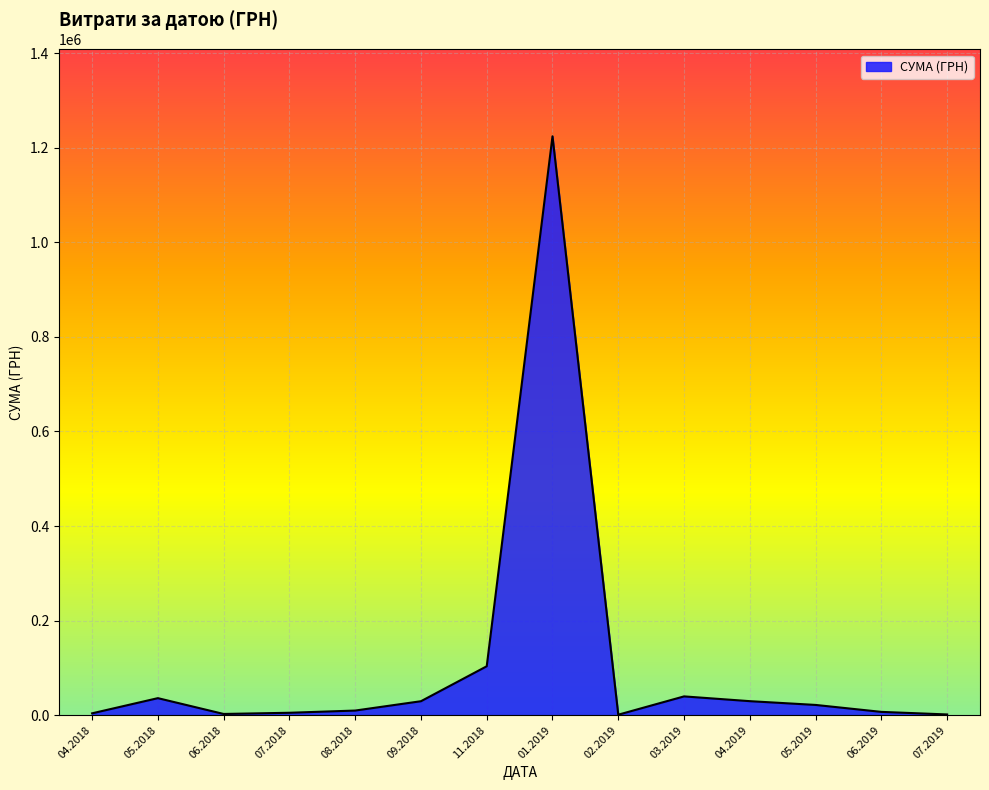

Which has a higher value, 01.2019 or 05.2018?

01.2019